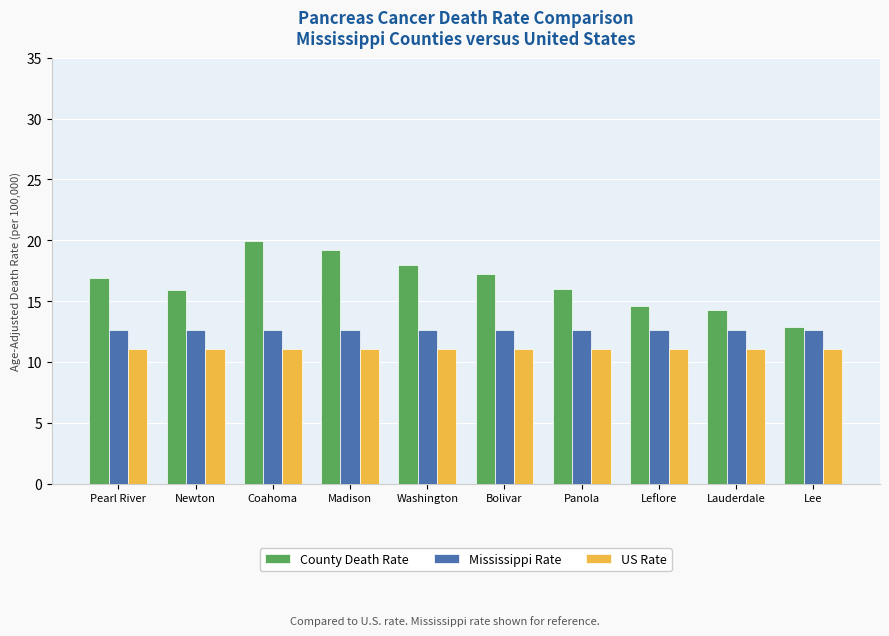

What is the difference between the highest and lowest values at Lee?

1.8